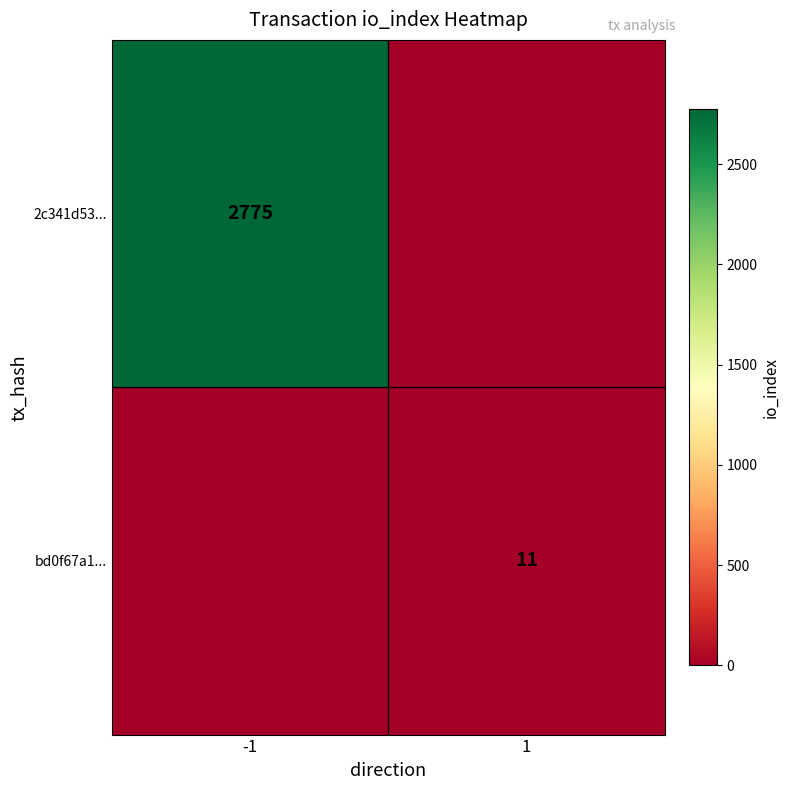

At which category does the chart reach its peak across all series?

-1